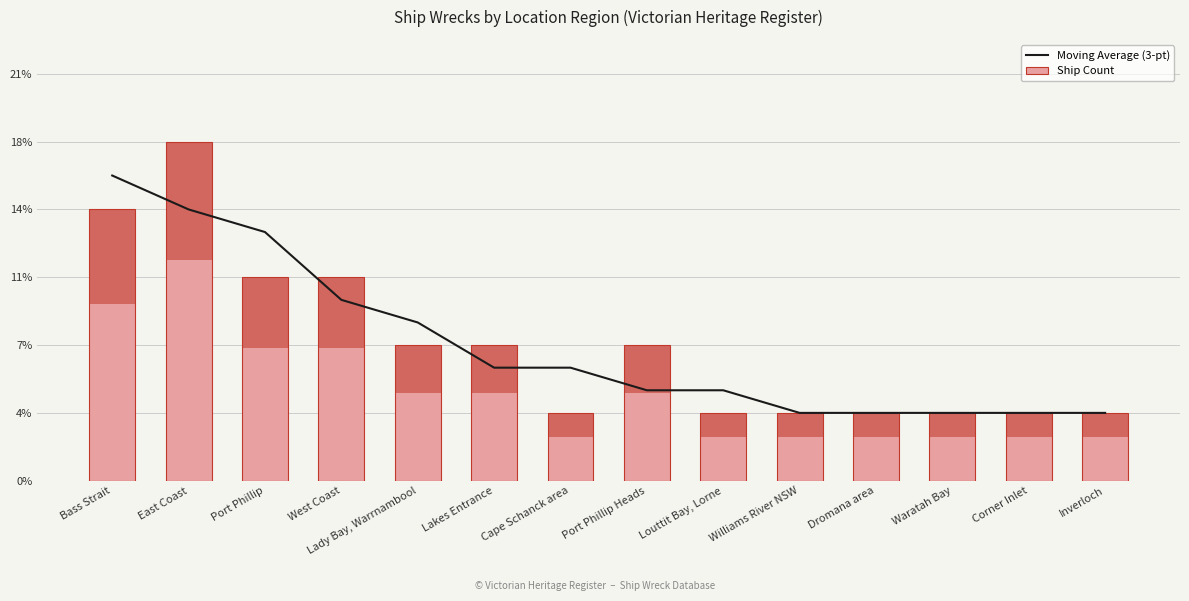

At which label does Moving Average (3-pt) first exceed 5?

Bass Strait